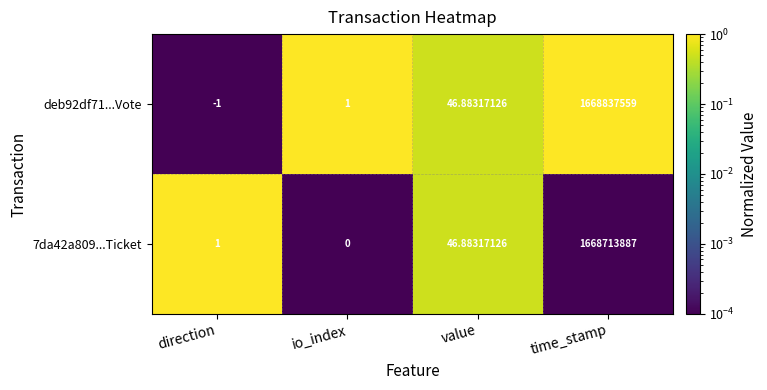

Is the value of deb92df71...Vote at time_stamp greater than the value of 7da42a809...Ticket at direction?

Yes